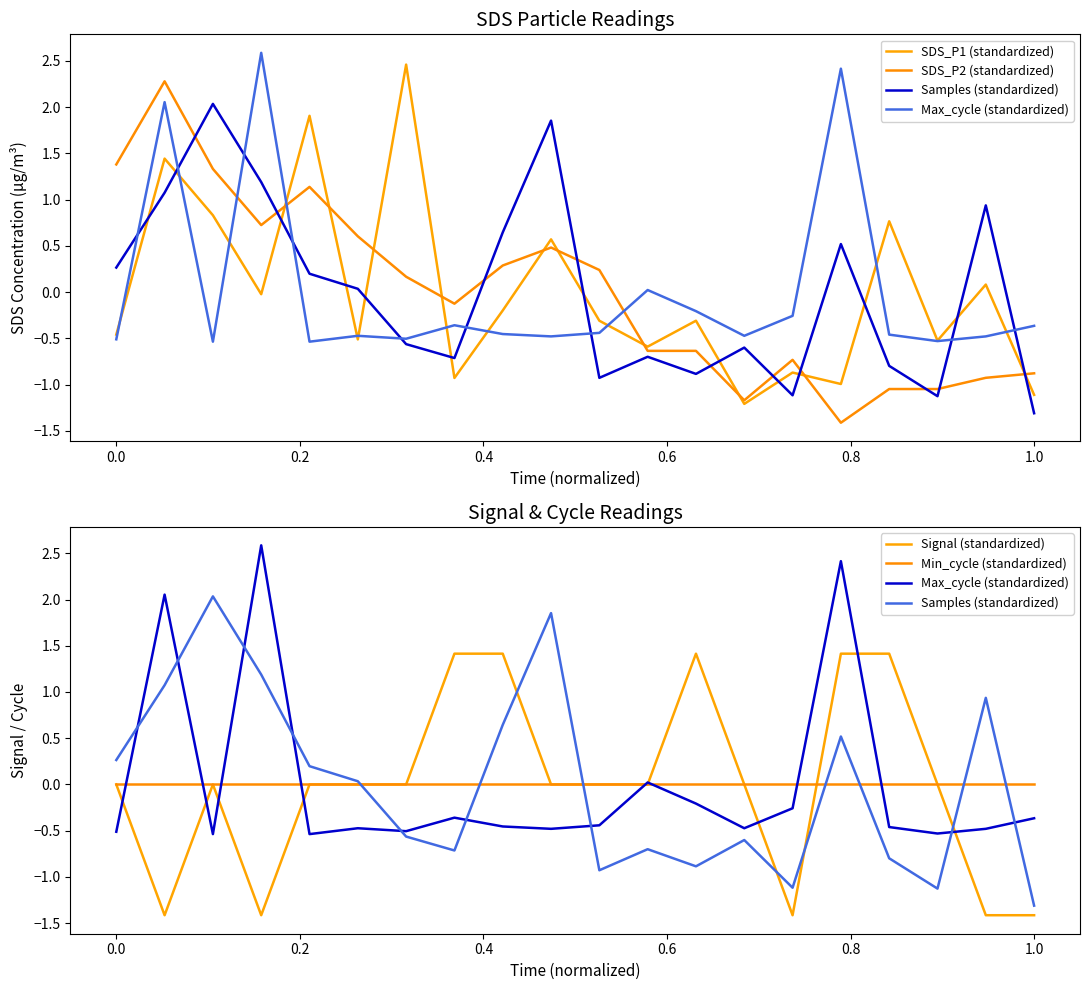

At how many categories does at least one series exceed 1?

12